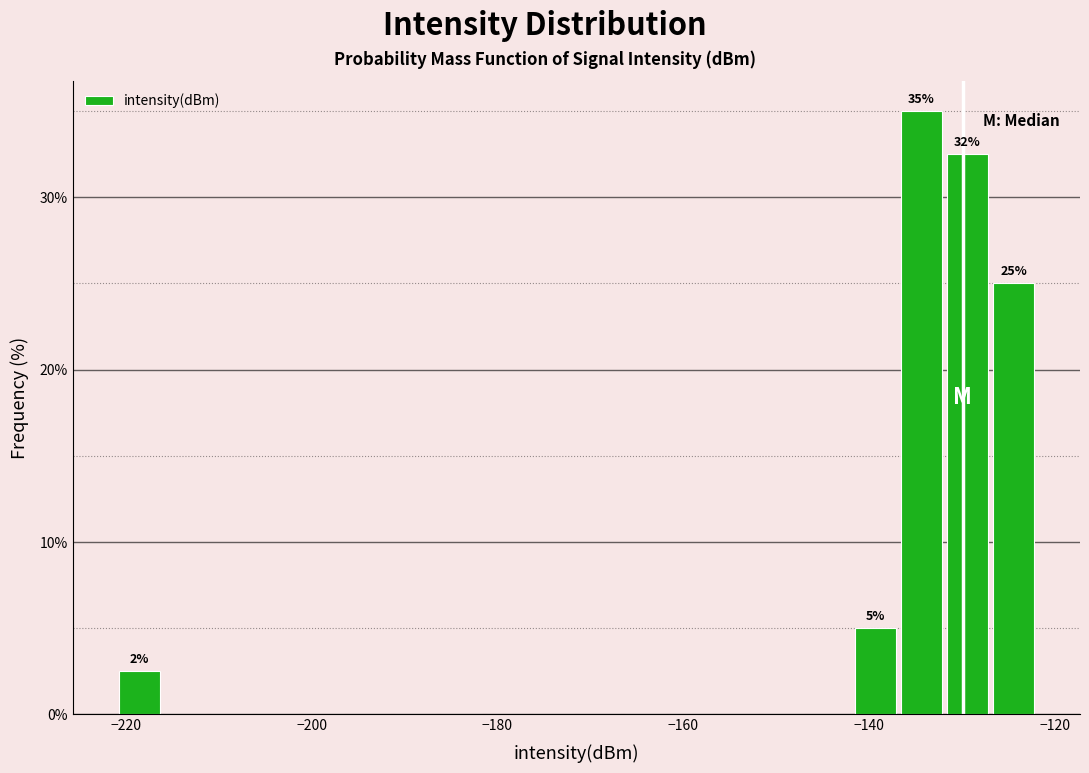

Around what value on the x-axis is the tallest bar? Give the approximate position of its centre, as read against the axis.

-134